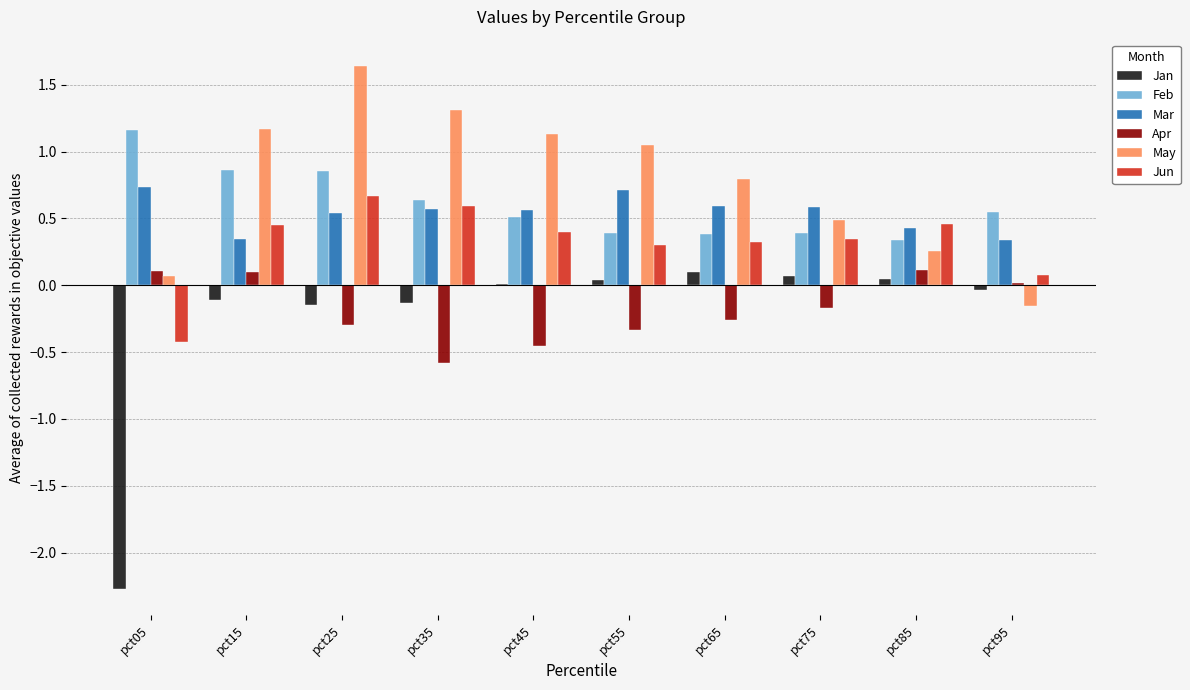

What is the sum of all Apr values?

-1.8